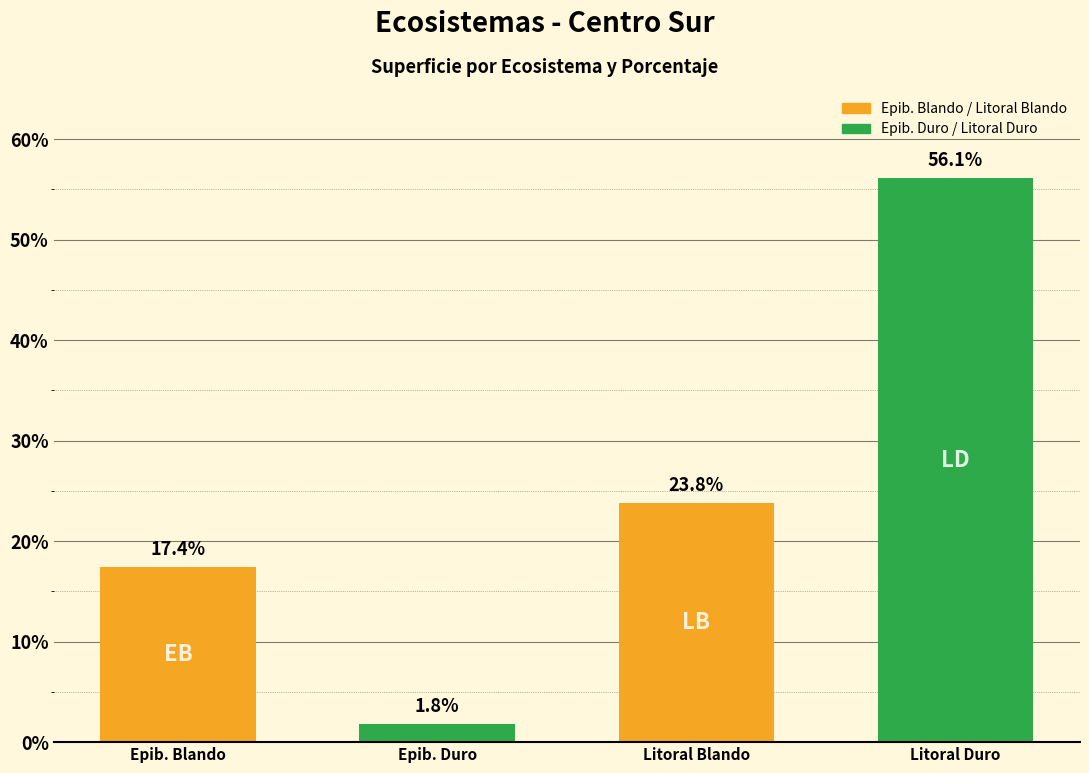

The chart shows a value of 23.8 at Litoral Blando. True or false?

True